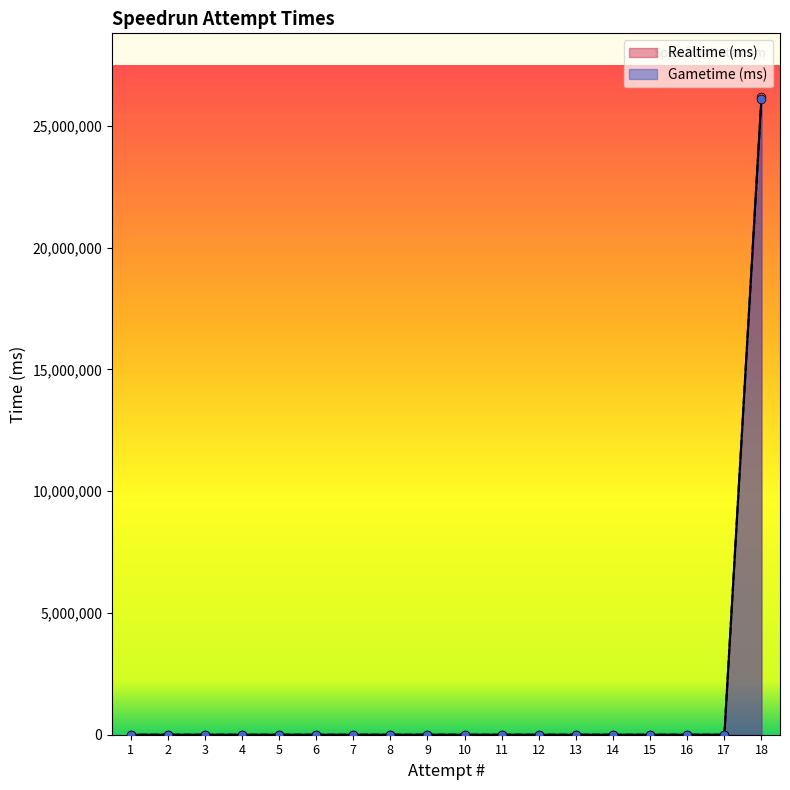

What are all the series names shown in the legend?

Realtime (ms), Gametime (ms)